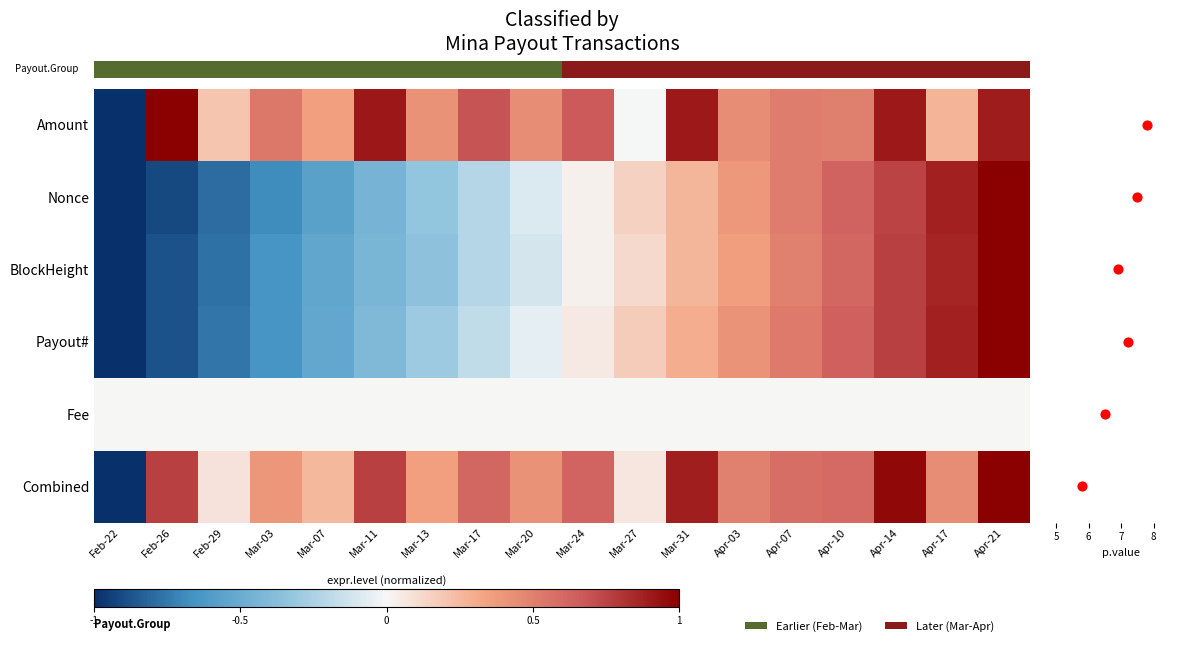

How many positive values does the Payout# series have?

9